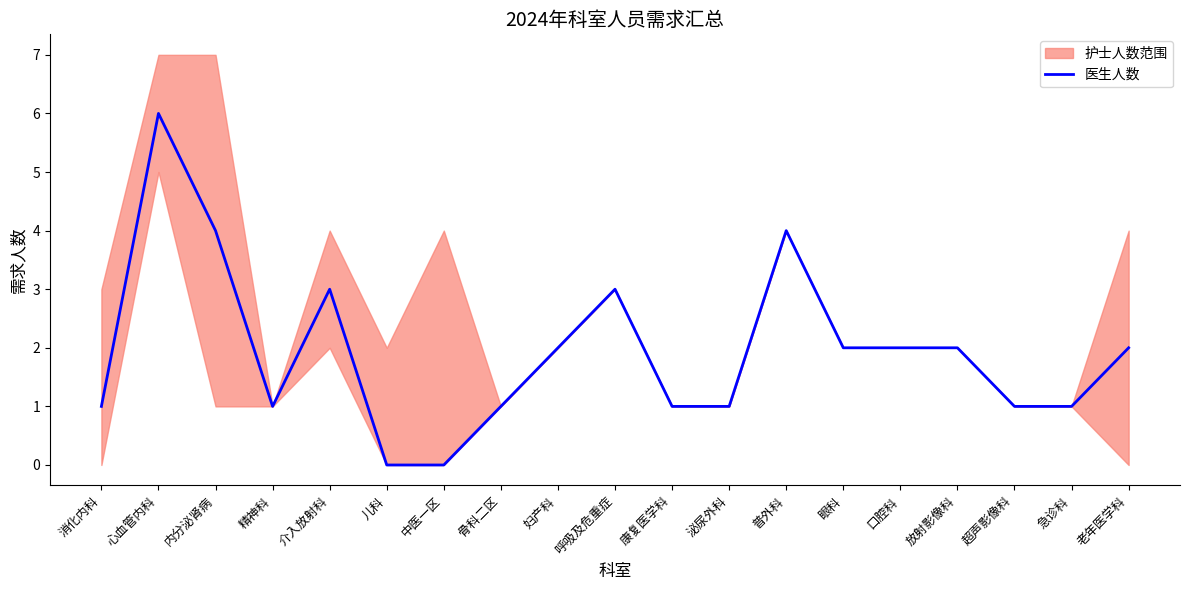

At which label does the data first exceed 2?

心血管内科